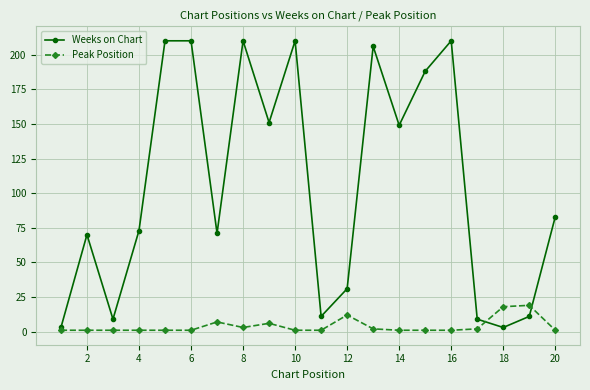

Which series has the largest total across all categories?

Weeks on Chart